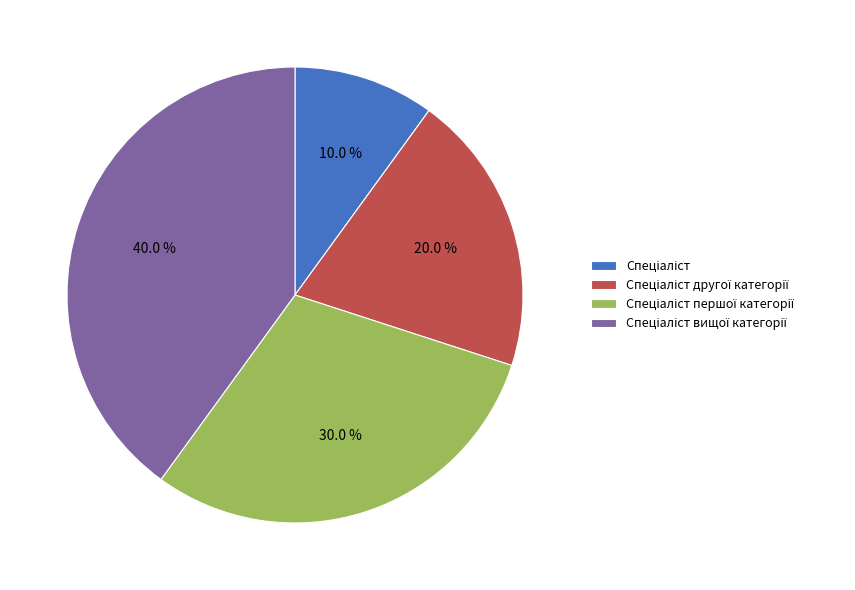

Is there a majority slice in this chart?

No